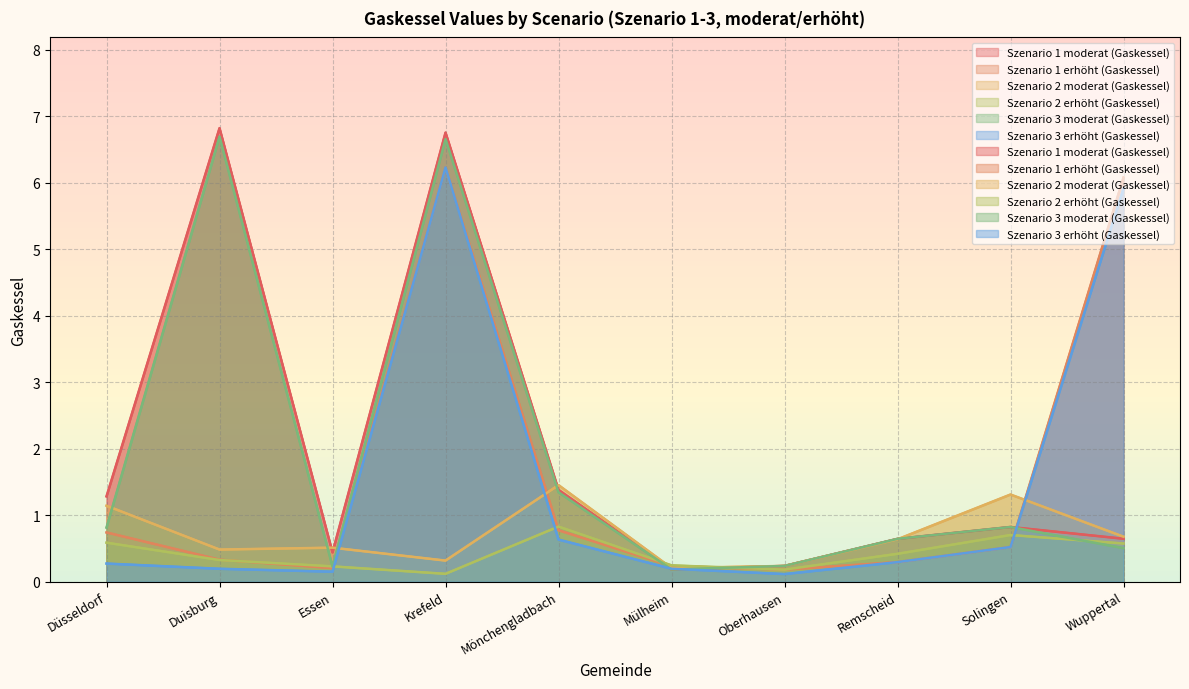

Which category has the lowest value in the Szenario 3 moderat (Gaskessel) series?

Mülheim